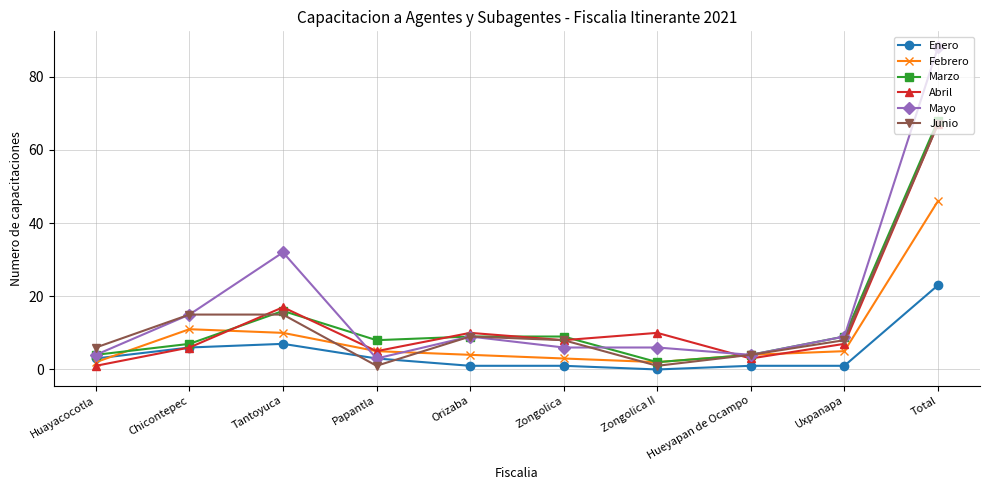

True or false: Marzo and Enero cross at least once.

False